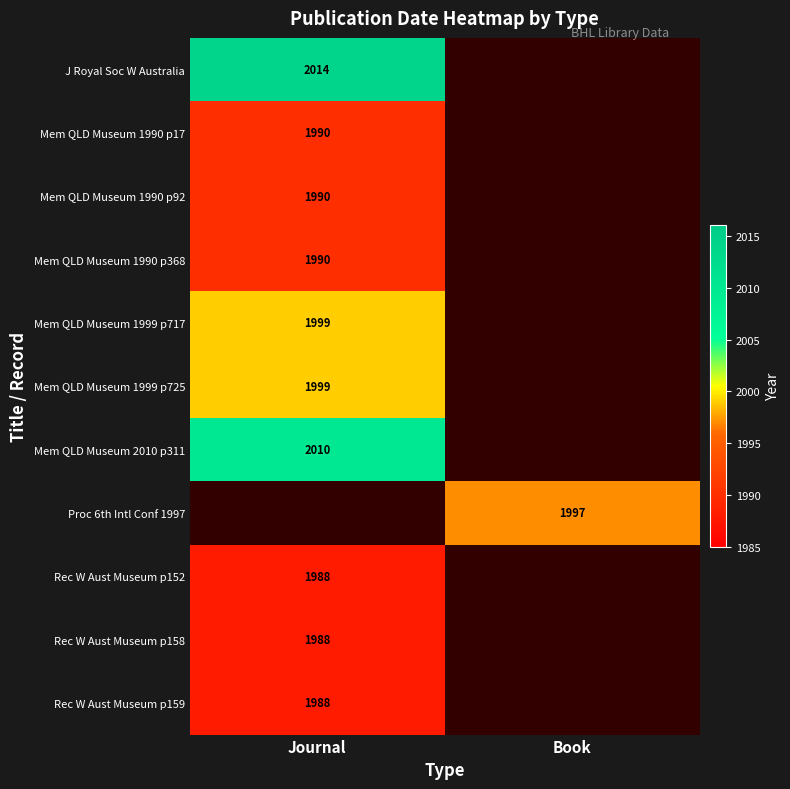

Which category has the highest value across all series?

Journal